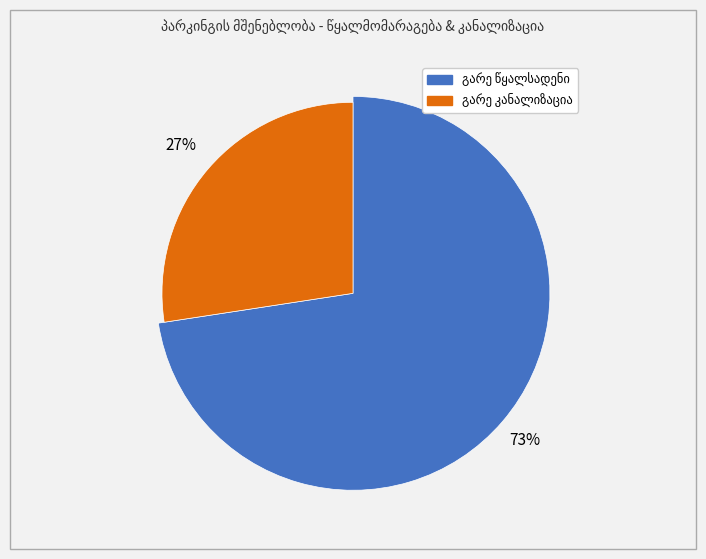

To the nearest percent, what is the average slice percentage?

50%